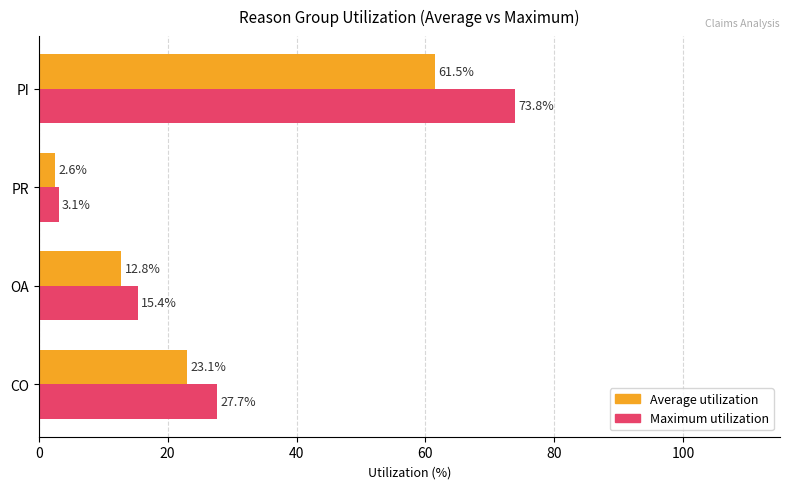

The value of Average utilization at OA is 12.8. True or false?

True